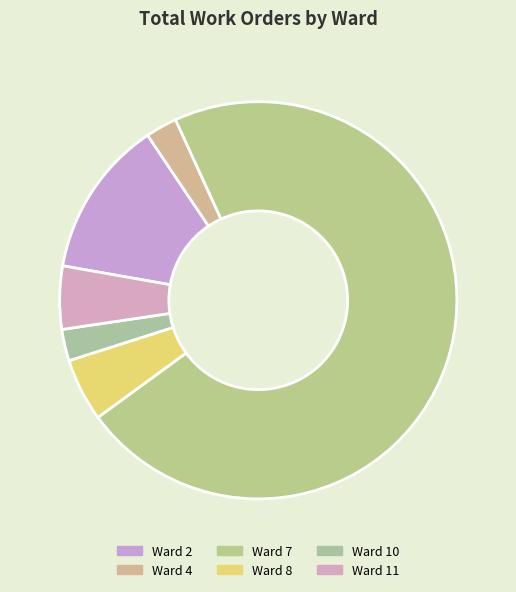

To the nearest percent, what is the combined percentage of Ward 2 and Ward 10?

15%